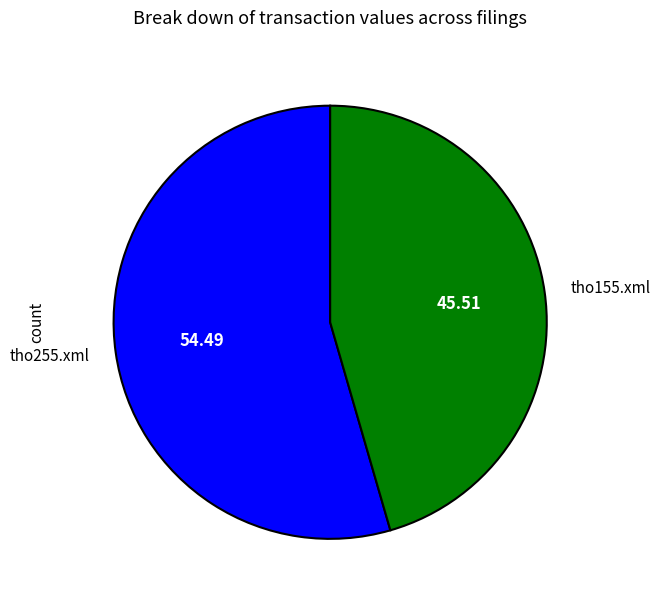

What is the largest slice in the pie chart?

tho255.xml